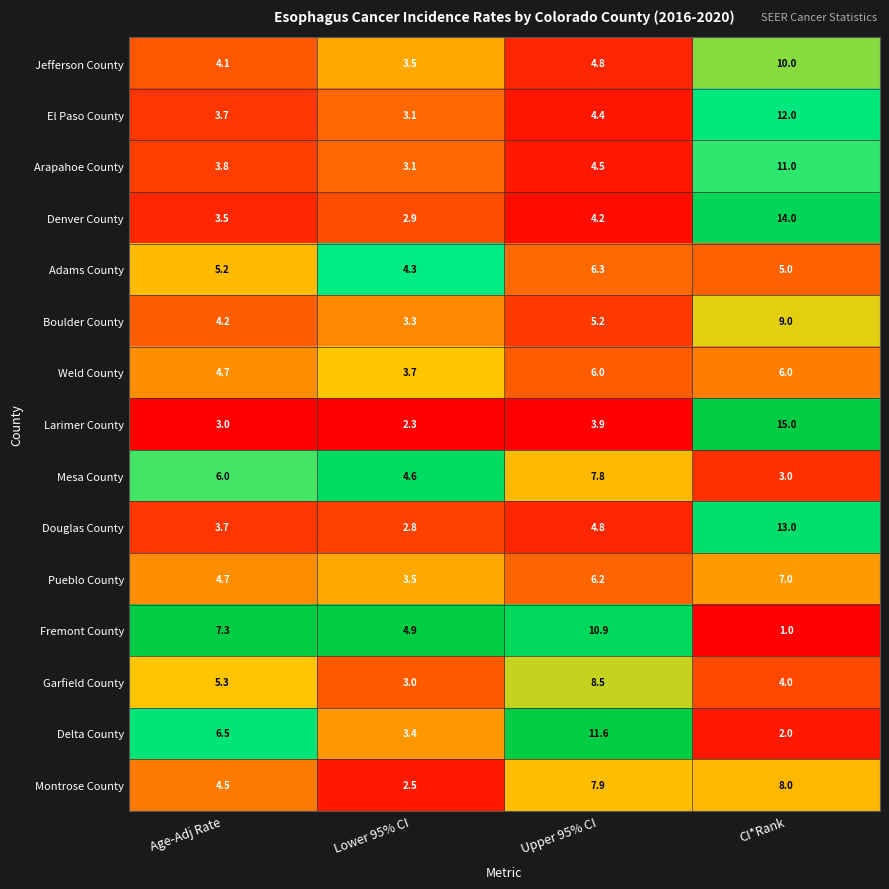

What is the difference between the highest and lowest values at Lower 95% CI?

2.6